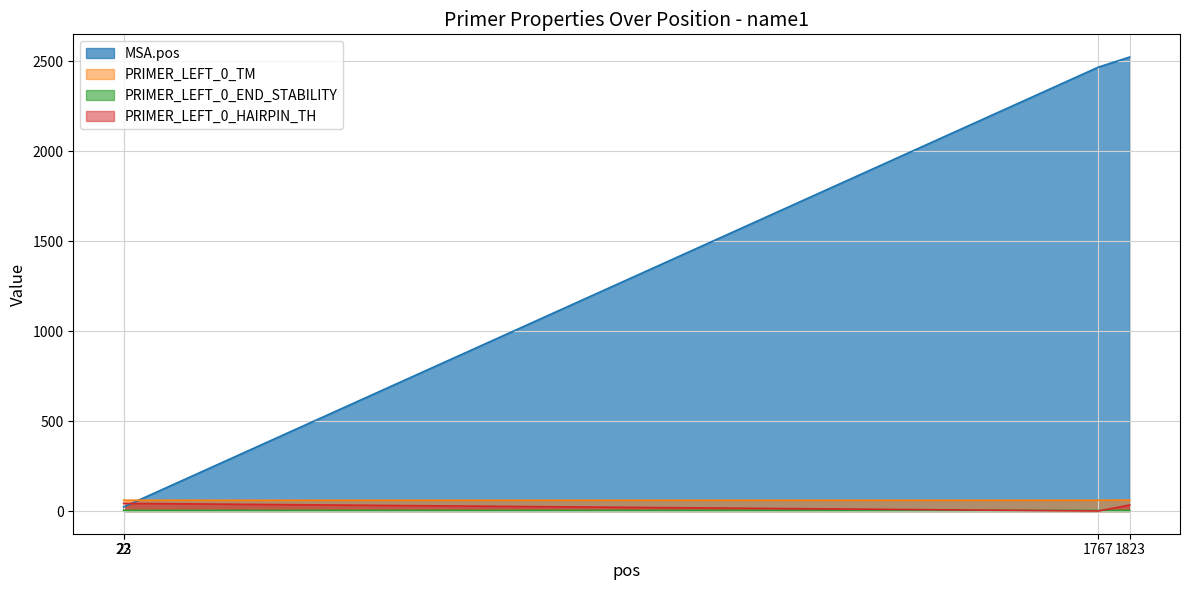

Which series has the largest total across all categories?

MSA.pos